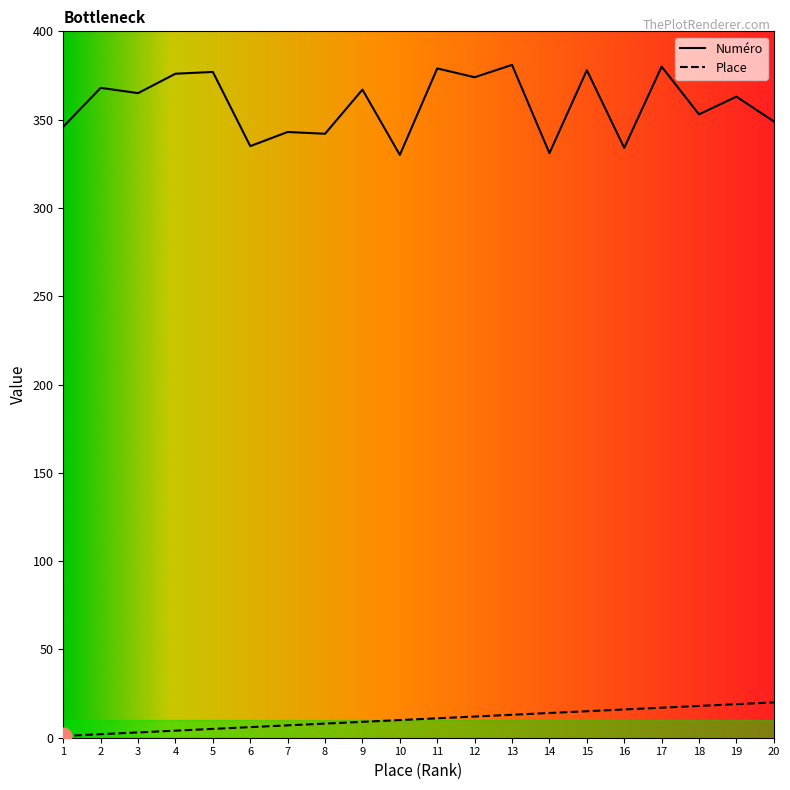

The Place series shows 17 at 10. True or false?

False